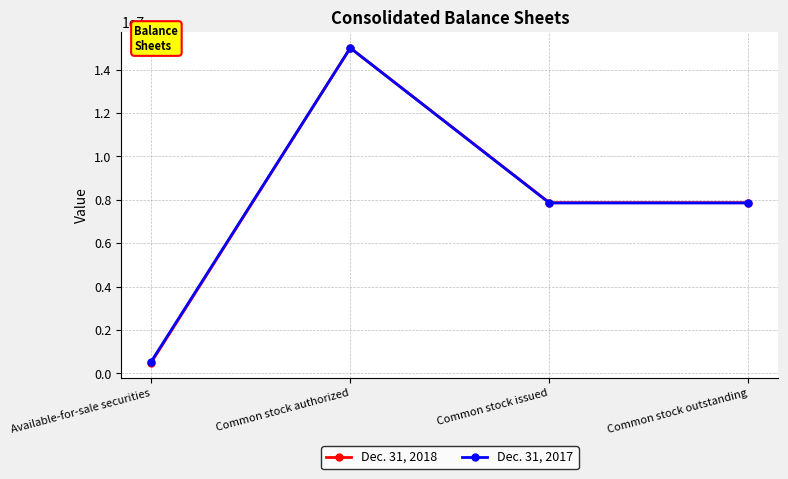

True or false: Dec. 31, 2018 has a value of 7870969 at Common stock outstanding.

True